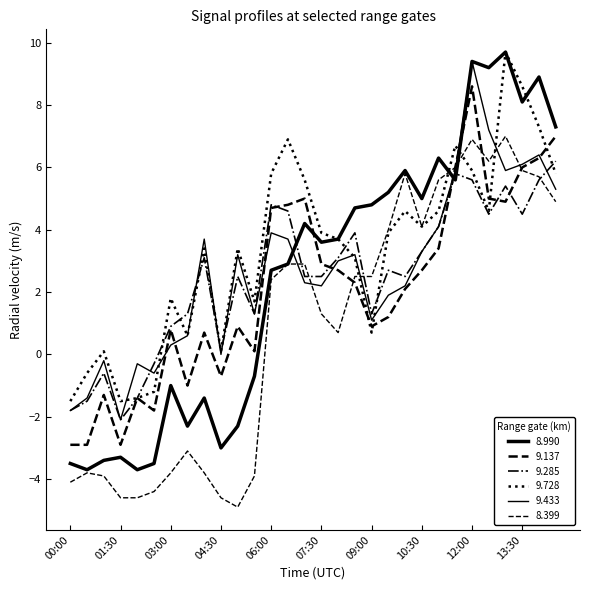

How many lines are shown in the chart?

6